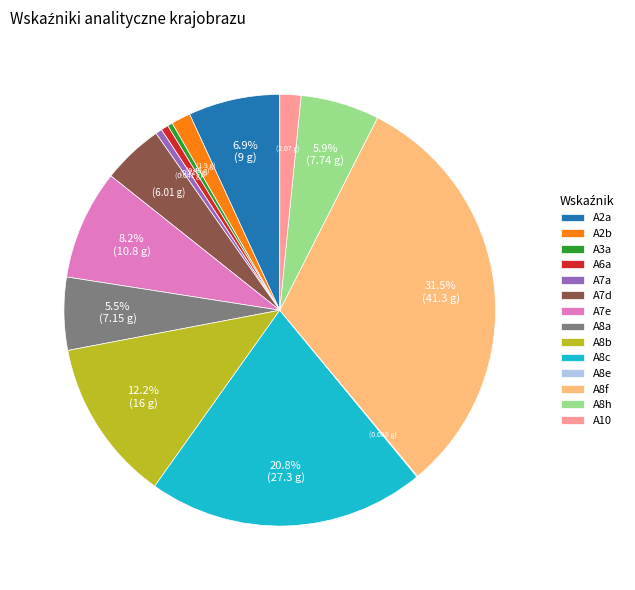

Which slice is the largest?

A8f